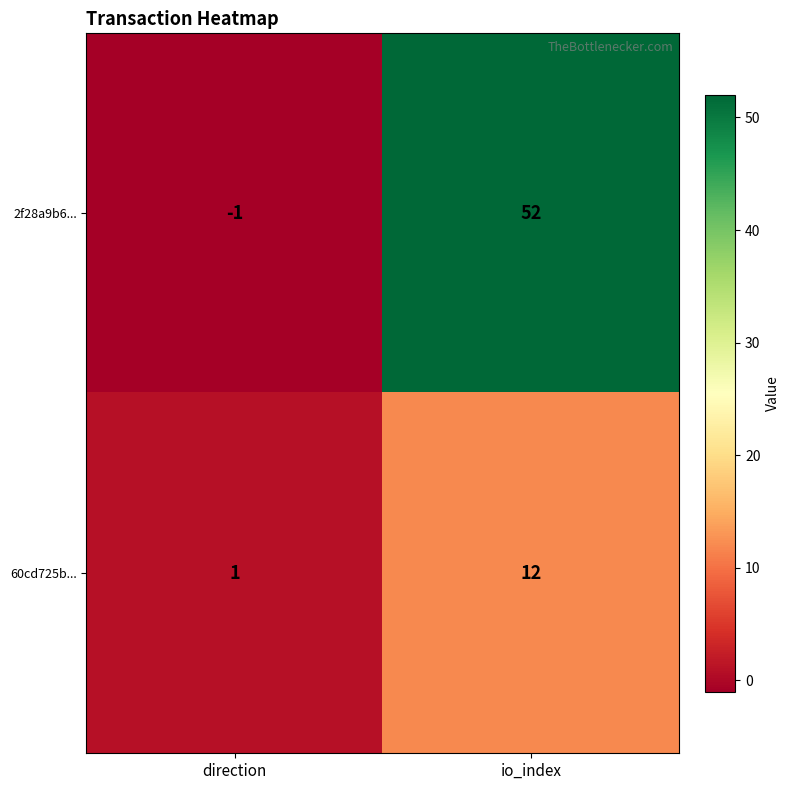

Rank the series by their maximum value, from lowest to highest.

60cd725b..., 2f28a9b6...